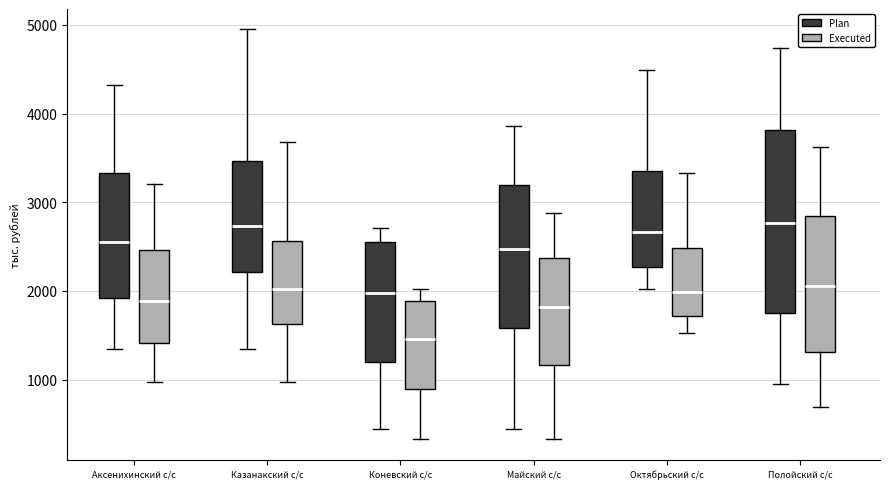

Comparing the boxes themselves (not the whiskers), which one is the tallest?

Полойский с/с (Plan)